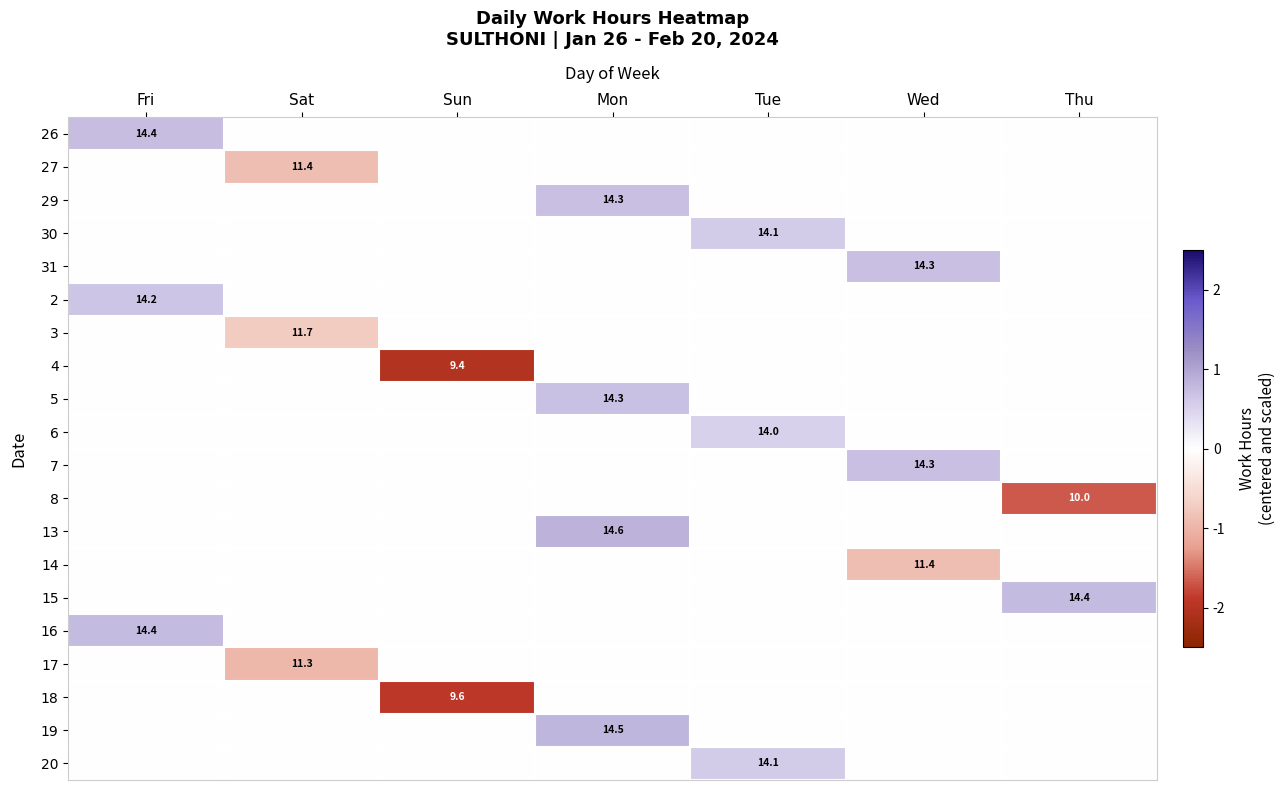

Is it true that 26 equals 8.4 at Fri?

False